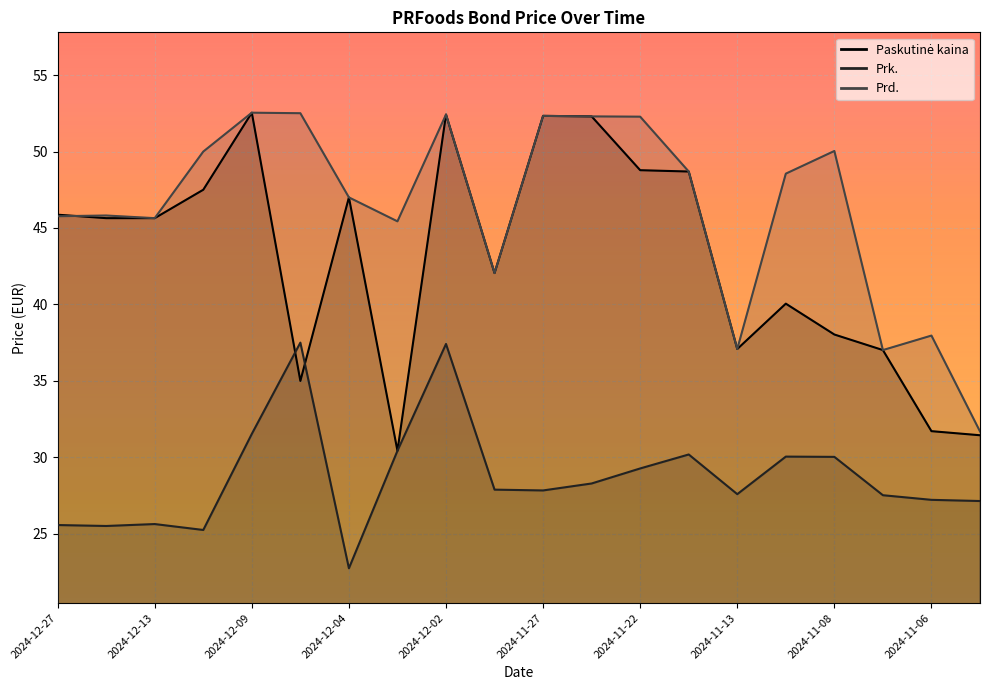

Is it true that Prd. equals 52.5 at 2024-12-05?

True